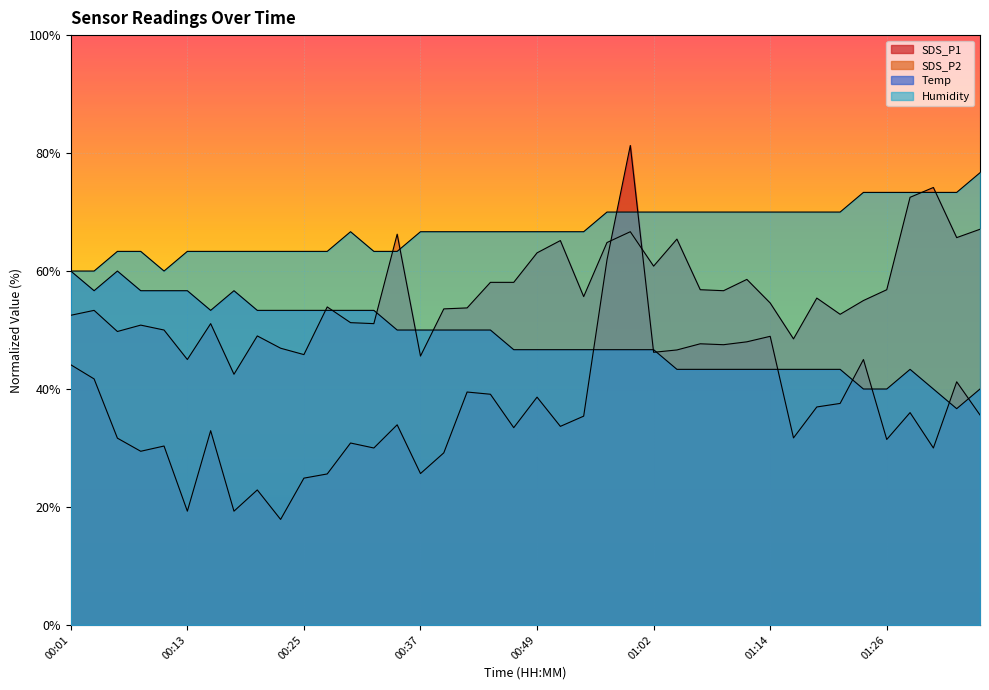

Rank the series by their maximum value, from lowest to highest.

Temp, SDS_P2, Humidity, SDS_P1